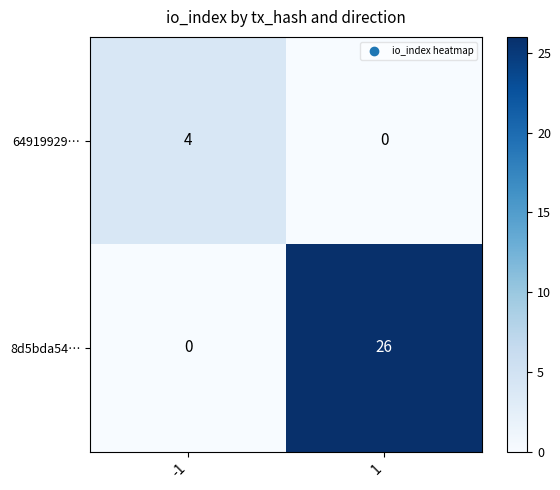

Which series has the largest range (max minus min)?

8d5bda54…